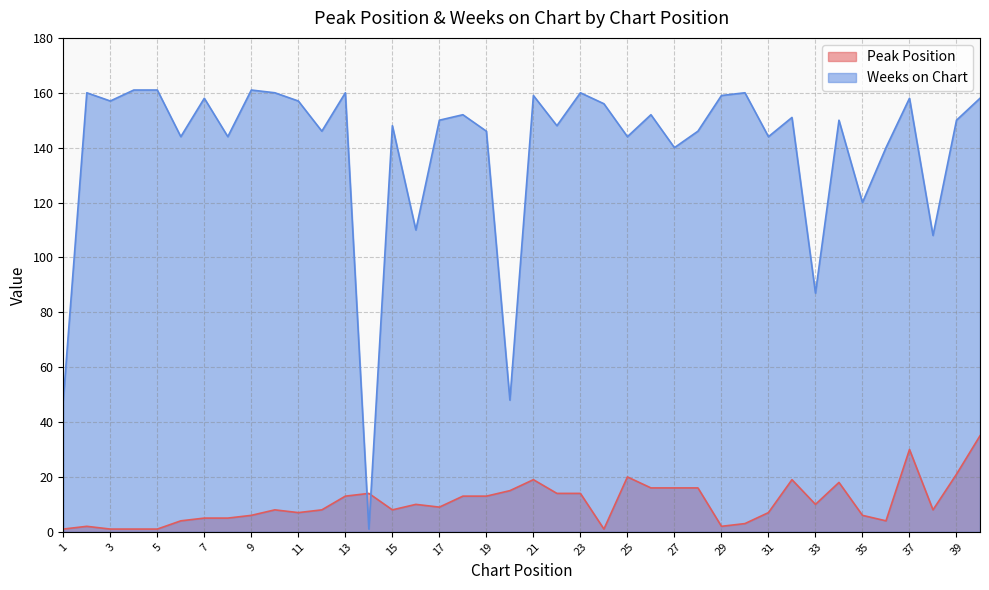

Between 2 and 8, which series saw the biggest shift?

Weeks on Chart